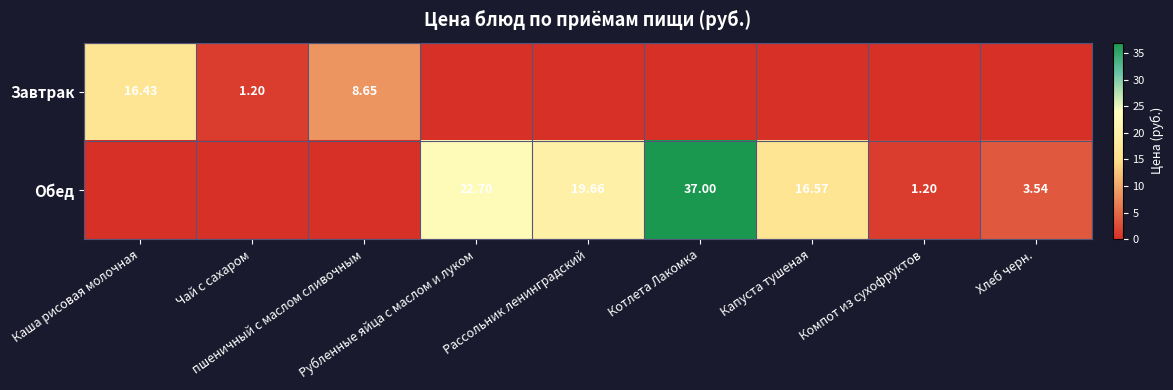

Count the number of data series in this chart.

2